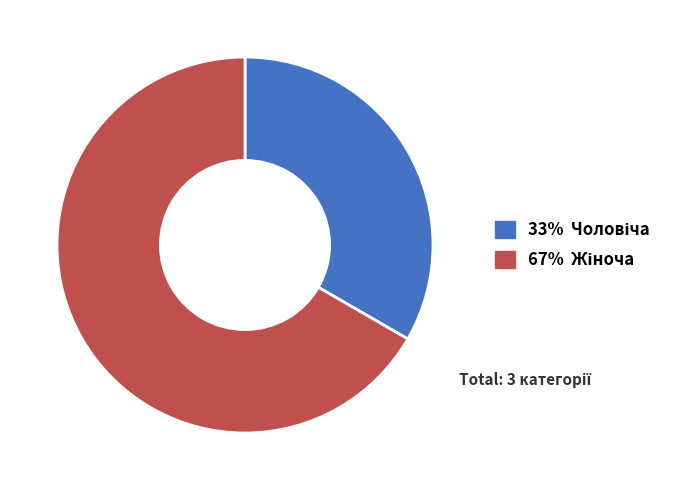

Is there a majority slice in this chart?

Yes